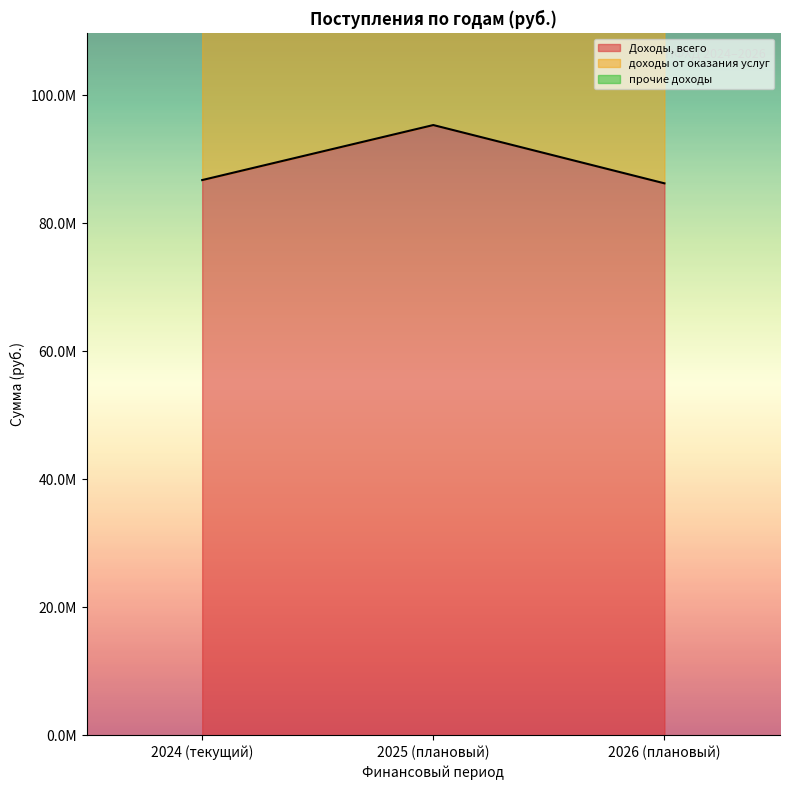

List the labels in order of Доходы, всего value, largest first.

2025 (плановый), 2024 (текущий), 2026 (плановый)